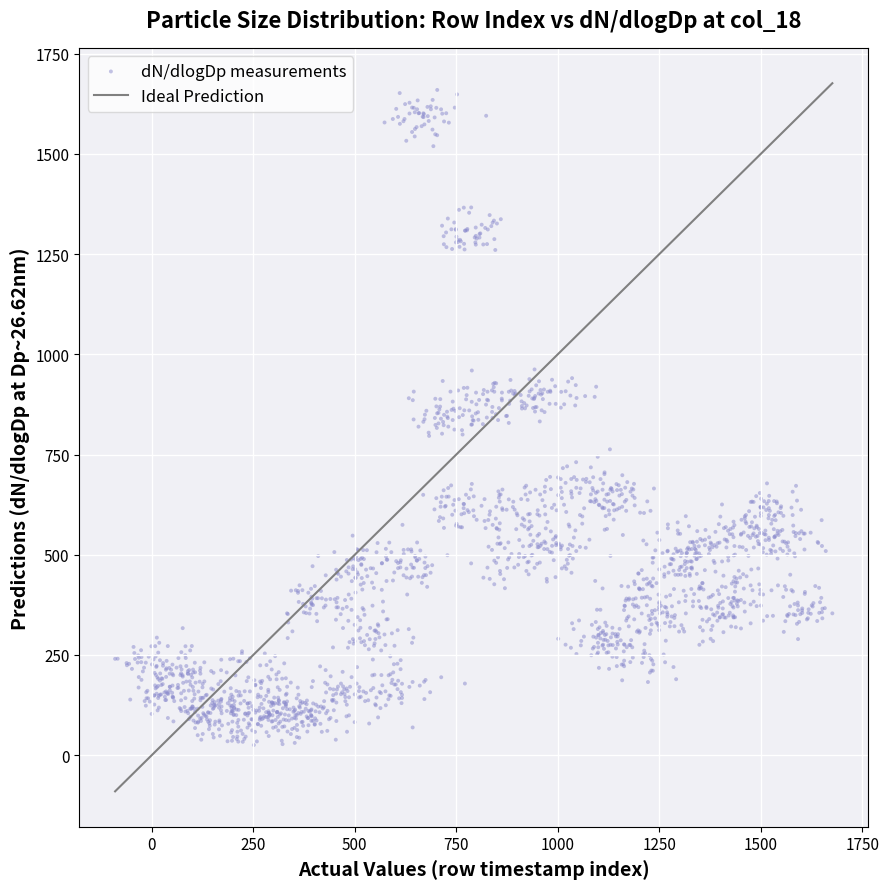

What is the range of X values (max minus min)?

1766.5